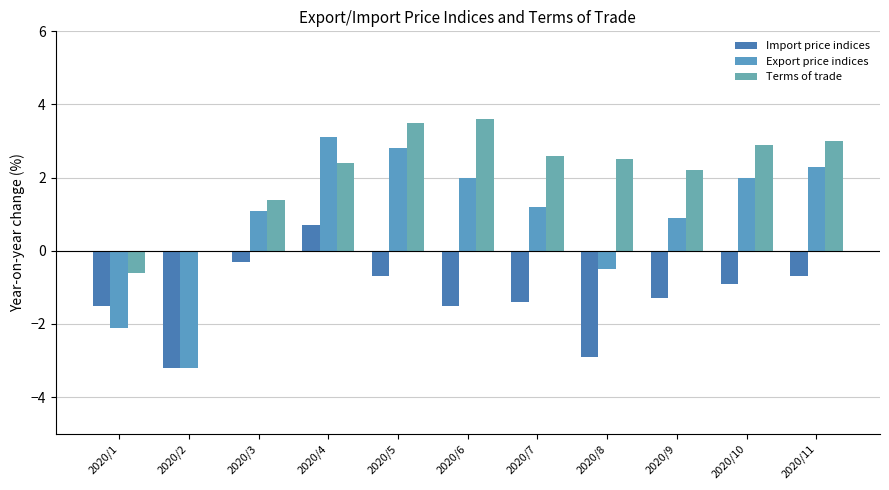

What are all the series names shown in the legend?

Import price indices, Export price indices, Terms of trade